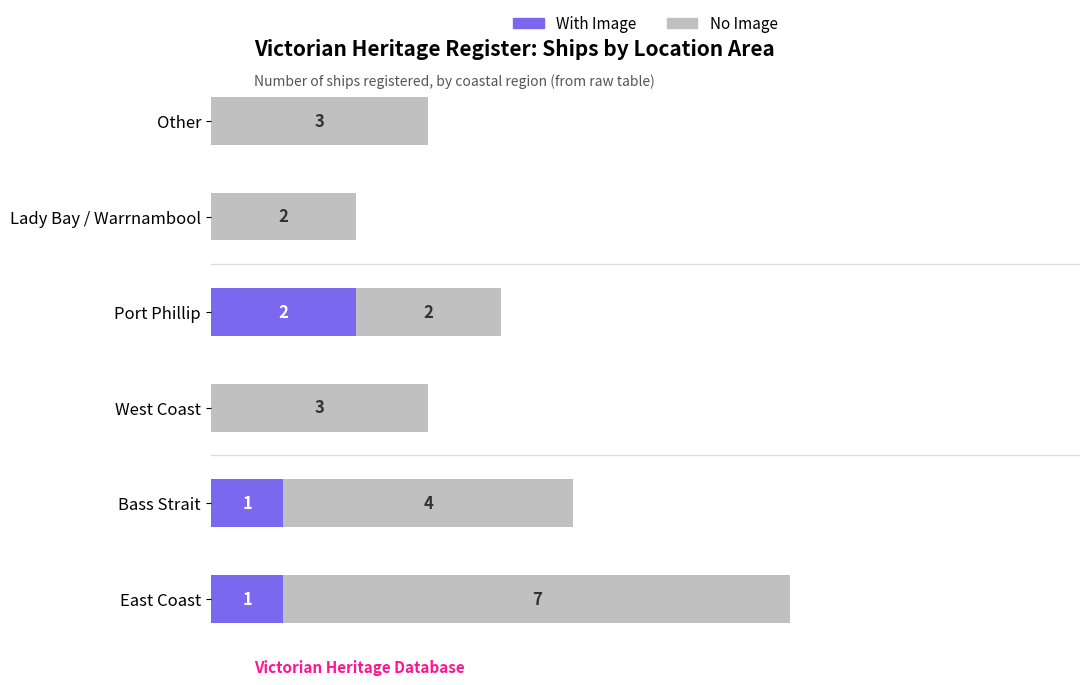

At which category is the sum across all series the highest?

East Coast